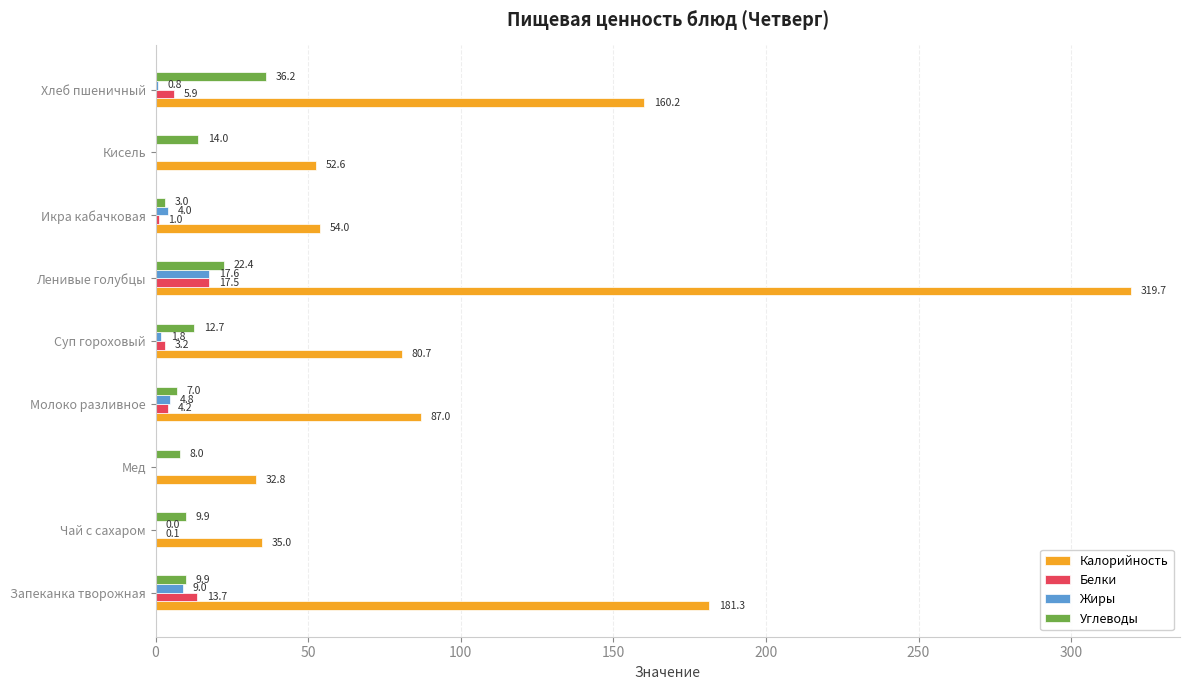

True or false: Жиры has a value of 9.0 at Запеканка творожная.

True